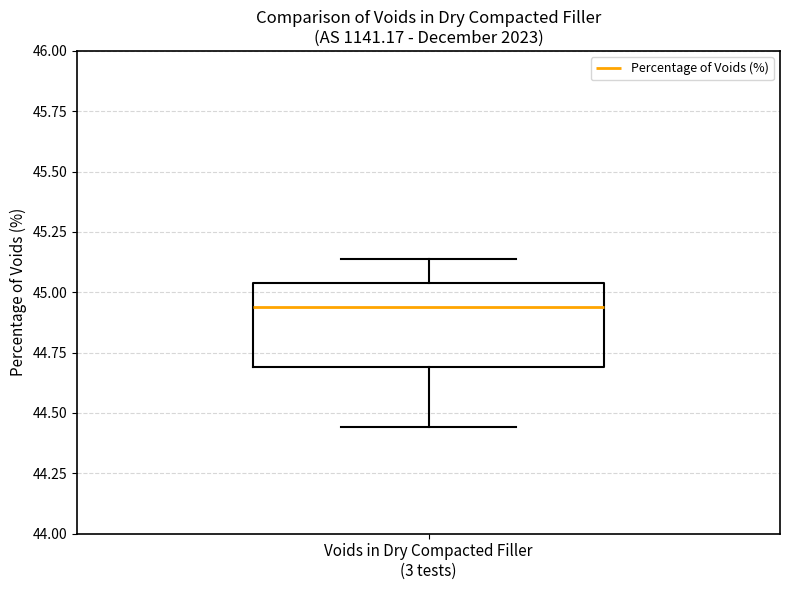

Where is the lower edge of the box for Voids in Dry Compacted Filler (3 tests) on the y-axis? The values are not printed on the chart, so give them approximately, as read against the axis.

44.70